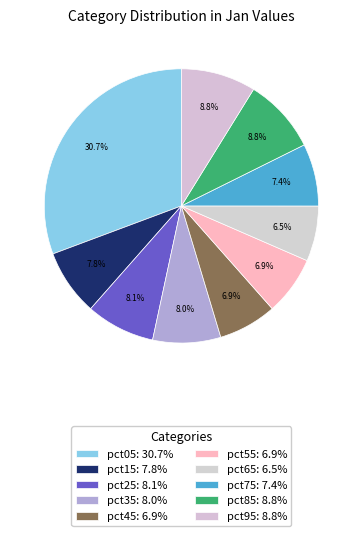

Does any single category account for the majority?

No